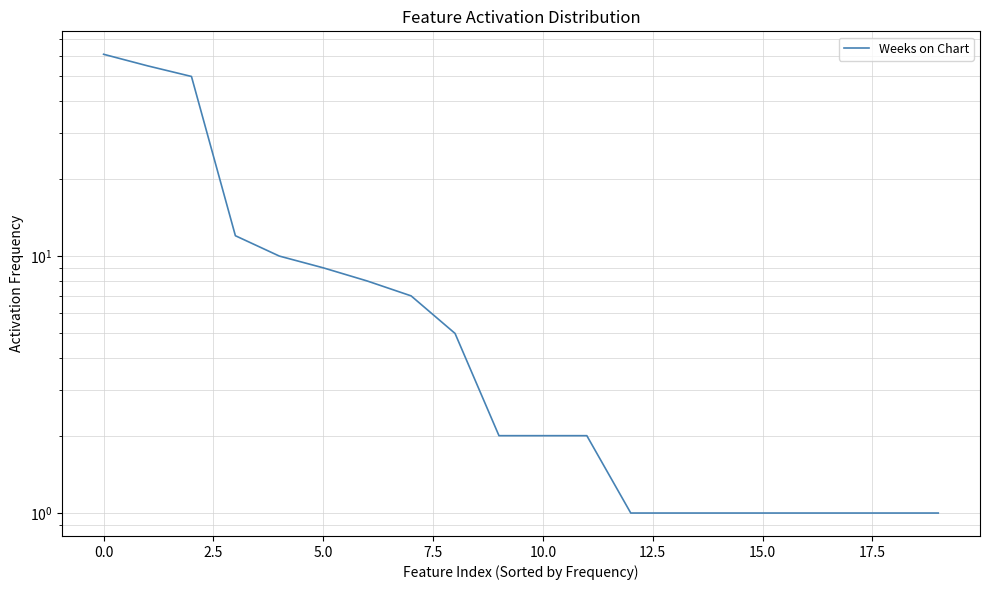

What is the average value?

12